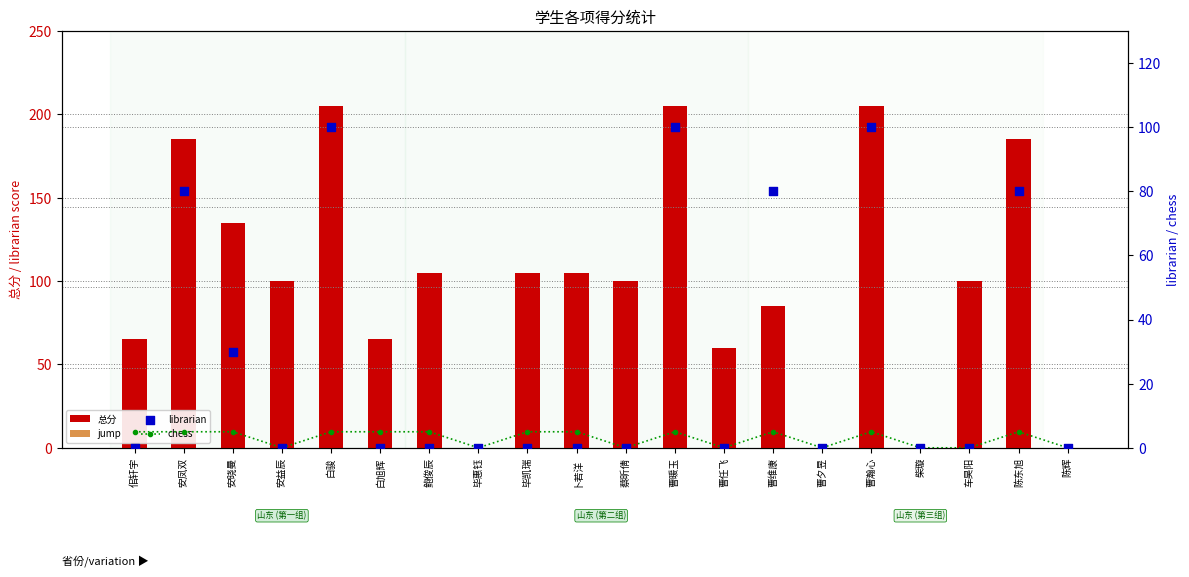

Which series has the largest Y range (max minus min)?

总分